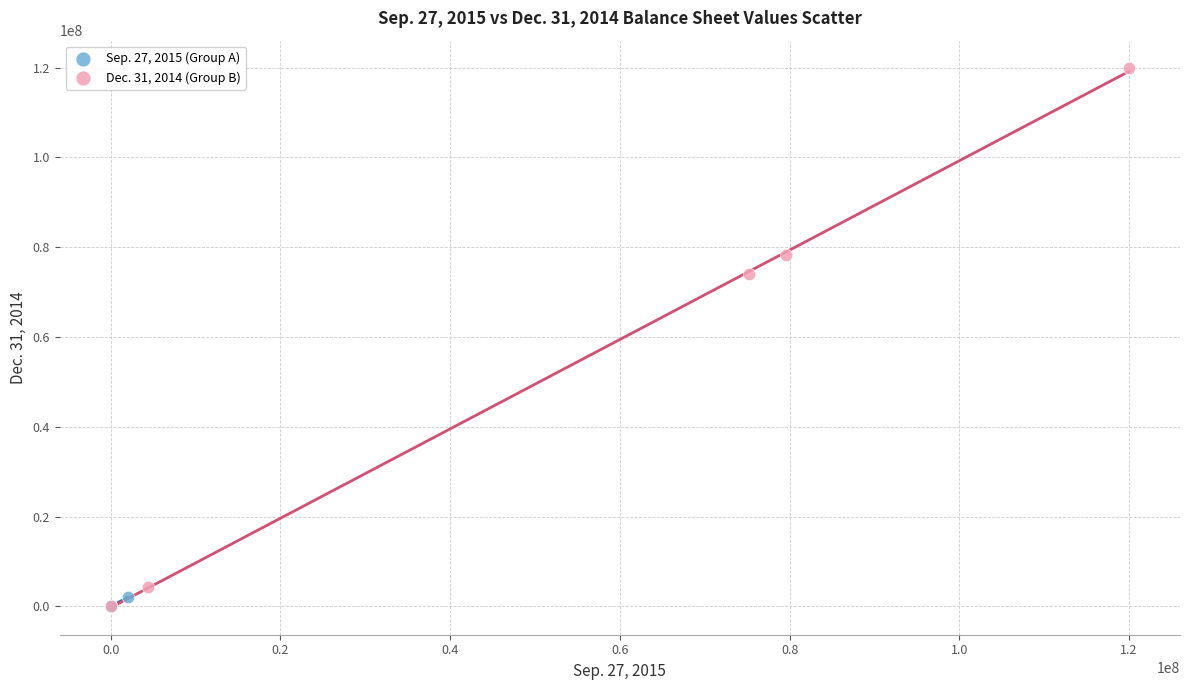

Which series has the largest Y range (max minus min)?

Dec. 31, 2014 (Group B)